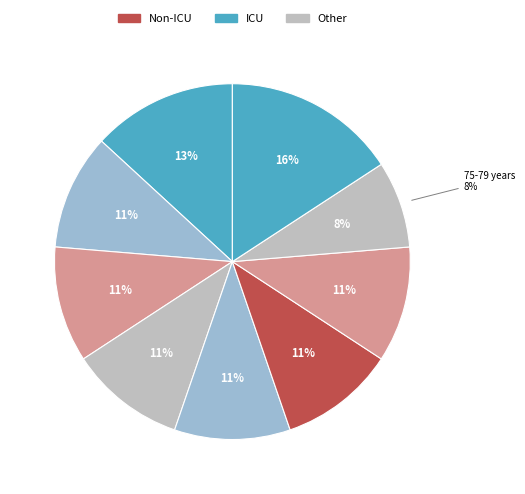

True or false: 70-74 years accounts for 20% of the total.

False